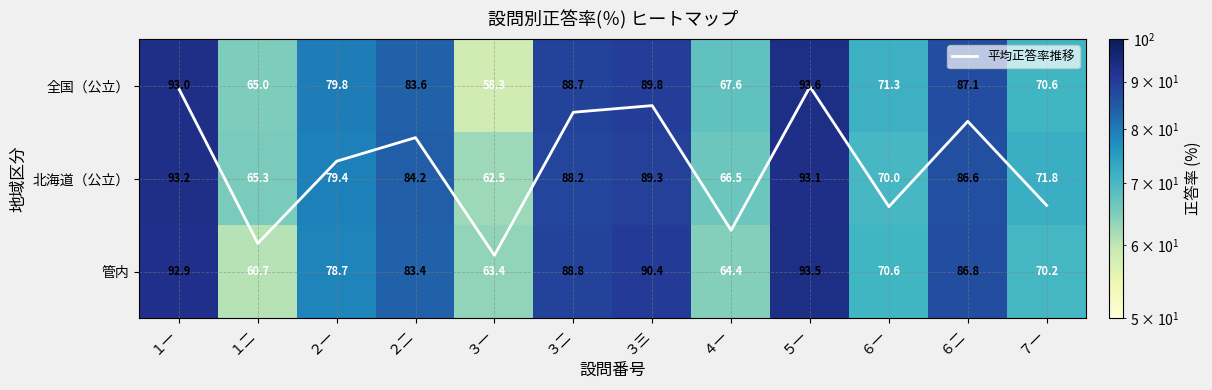

What is the minimum value for 平均正答率推移?

0.2